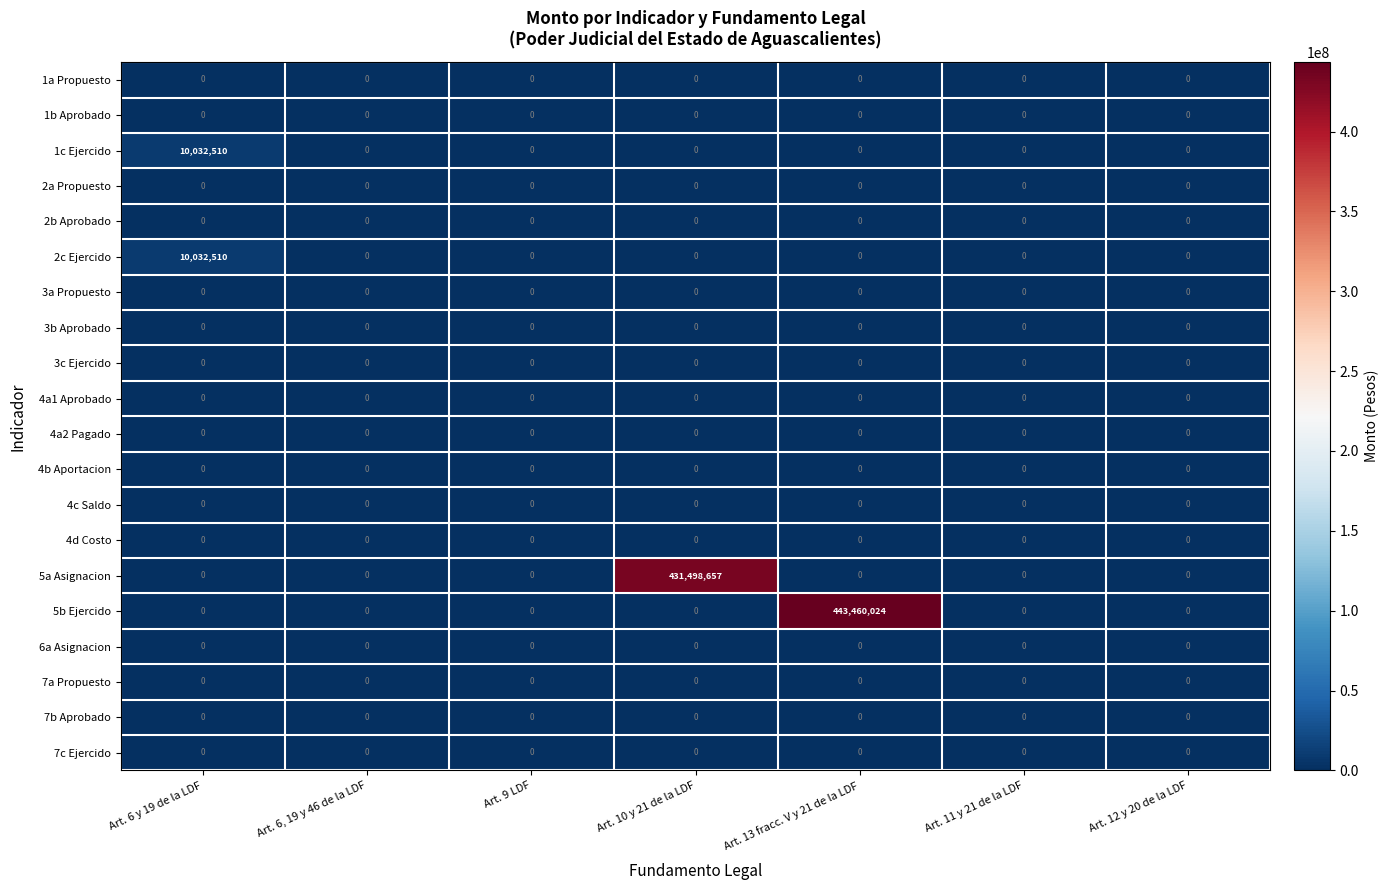

At which category is the sum across all series the highest?

Art. 13 fracc. V y 21 de la LDF